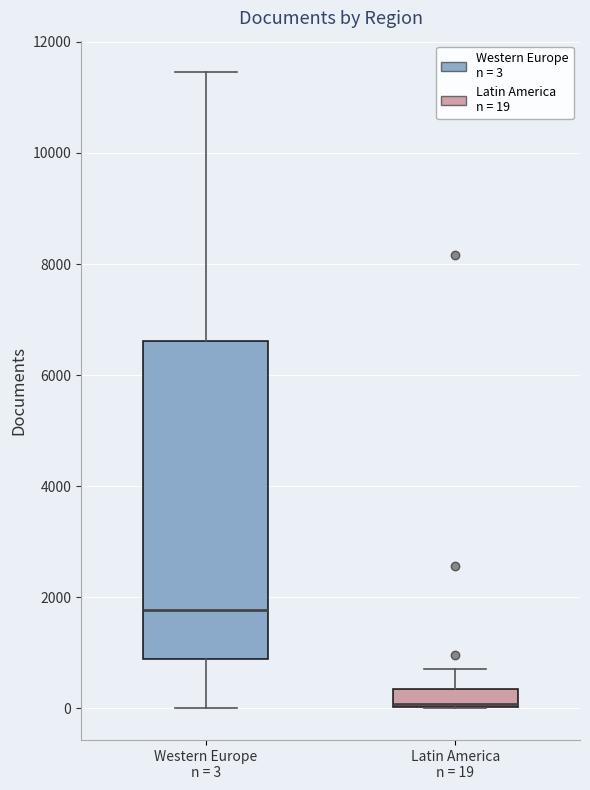

Where does the upper whisker of the box for Latin America n = 19 end on the y-axis? The values are not printed on the chart, so give them approximately, as read against the axis.

800